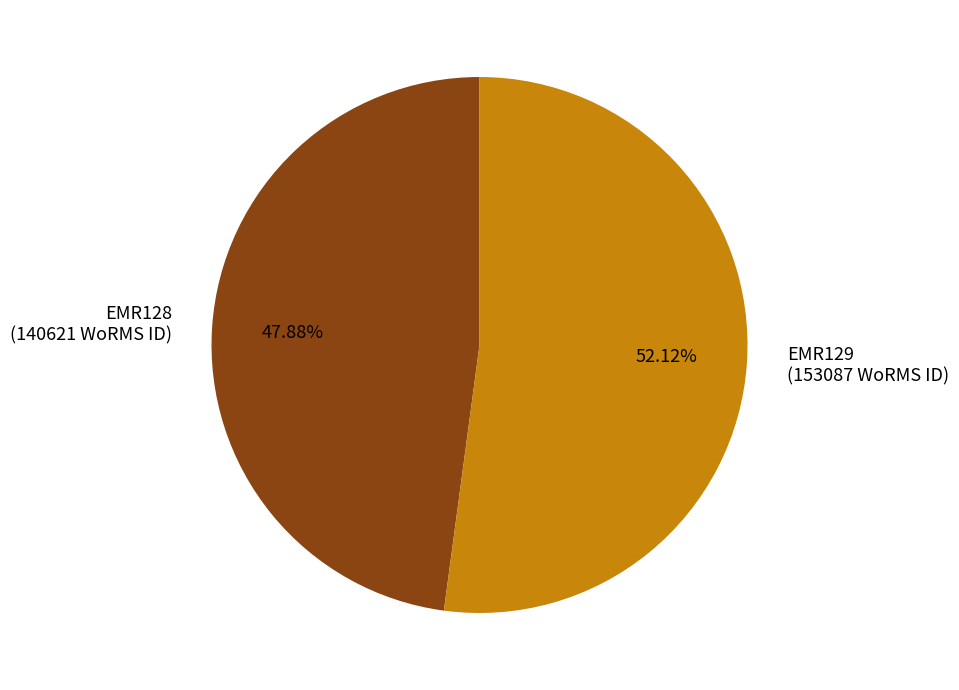

Between EMR129 and EMR128, which is larger?

EMR129